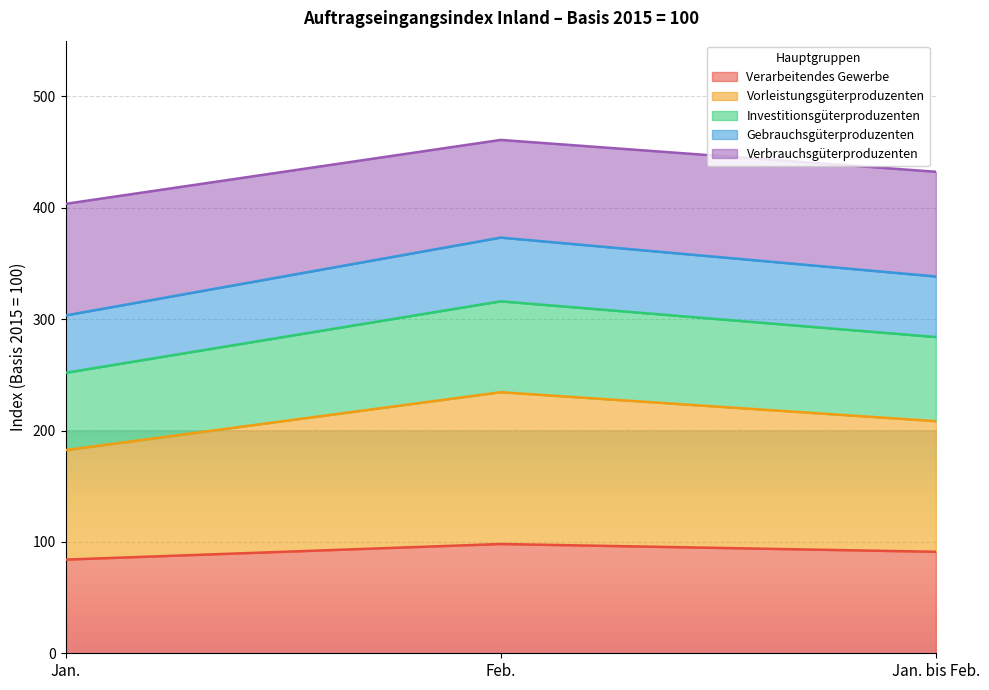

What is the total value across all series at Jan.?

403.5